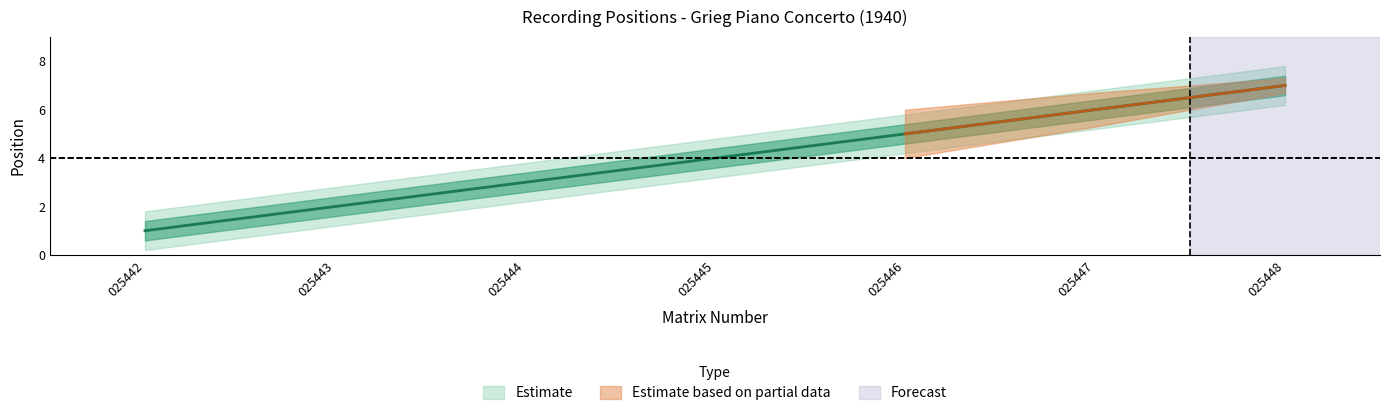

What is the total value across all series at 4?

20.0